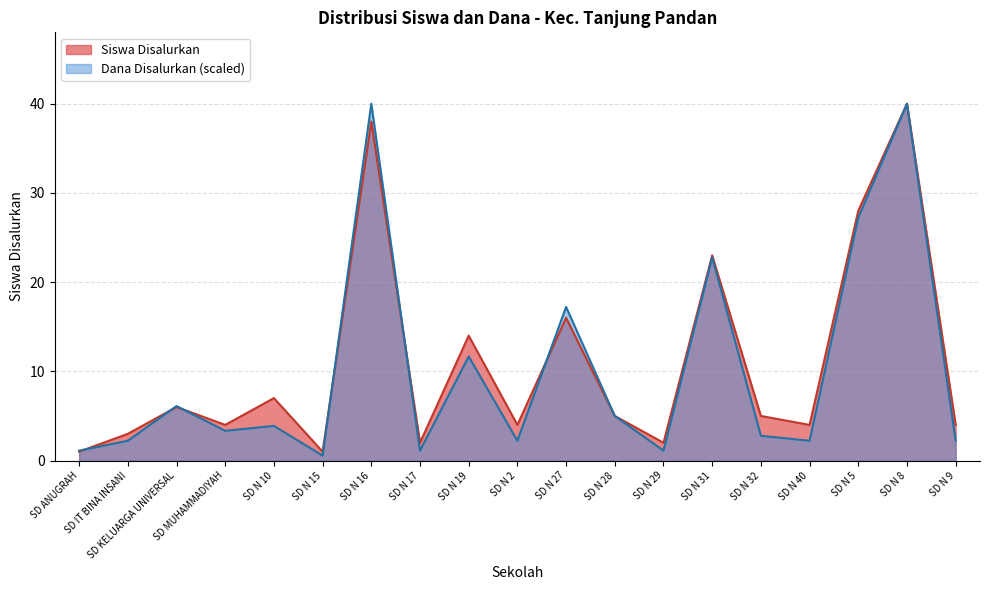

What position from the right is SD N 9?

1